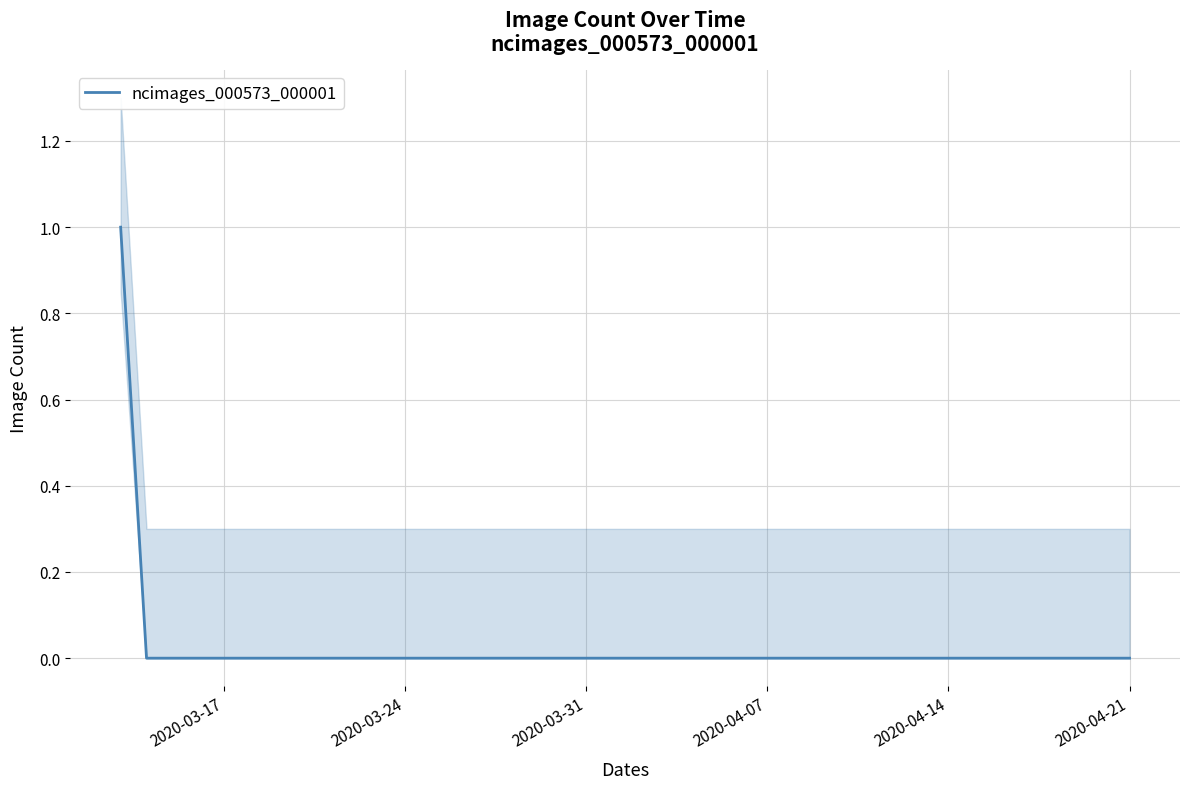

Is it true that ncimages_000573_000001 equals 0 at 2020-03-24?

True